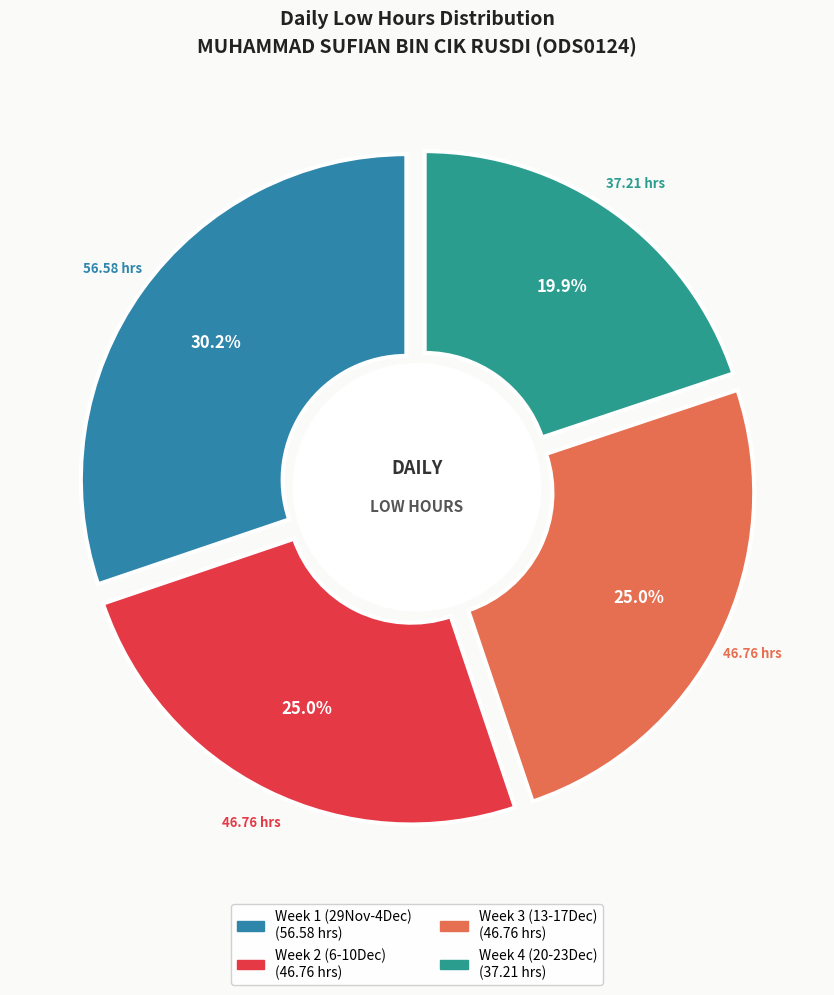

Is 2-Thu the majority of the pie?

No